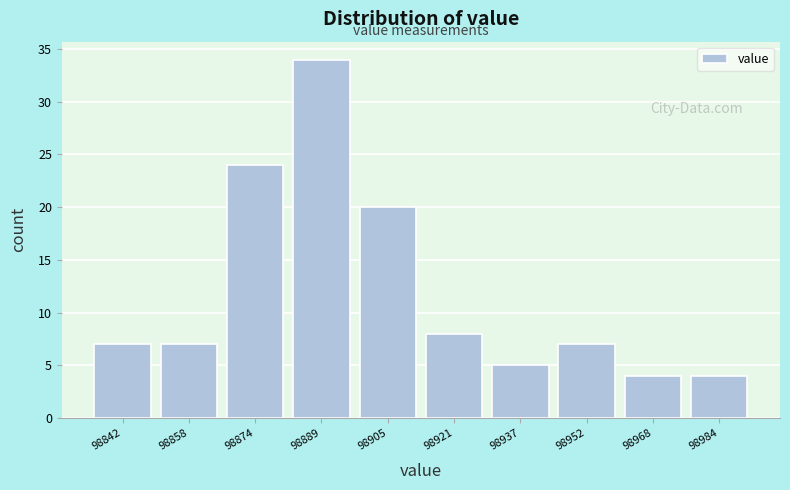

Reading left to right, transcribe all the data shown in this chart.

98842=7	98858=7	98874=24	98889=34	98905=20	98921=8	98937=5	98952=7	98968=4	98984=4